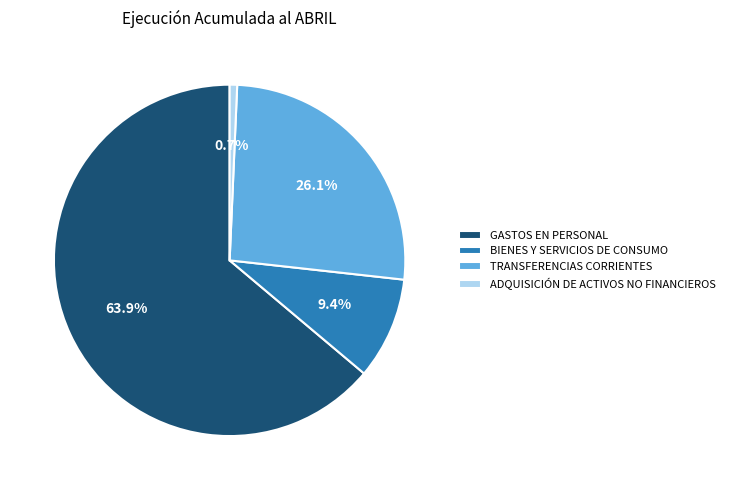

What percentage is the BIENES Y SERVICIOS DE CONSUMO slice, to the nearest percent?

9%